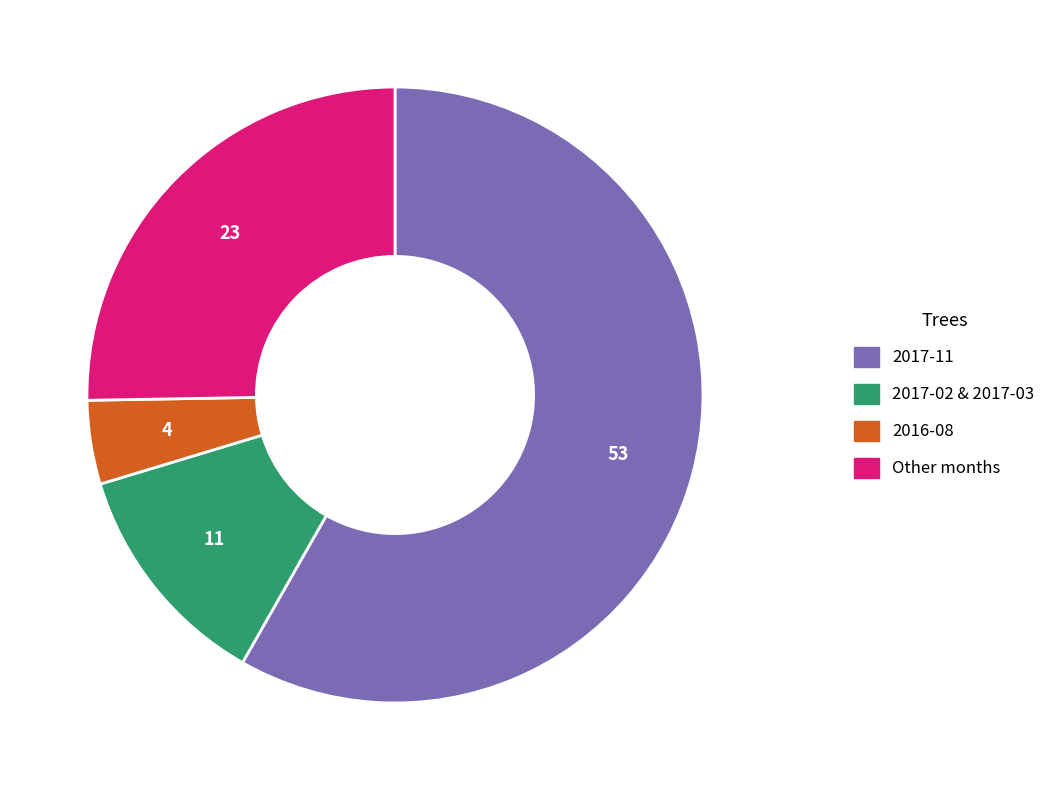

Does any single category account for the majority?

Yes